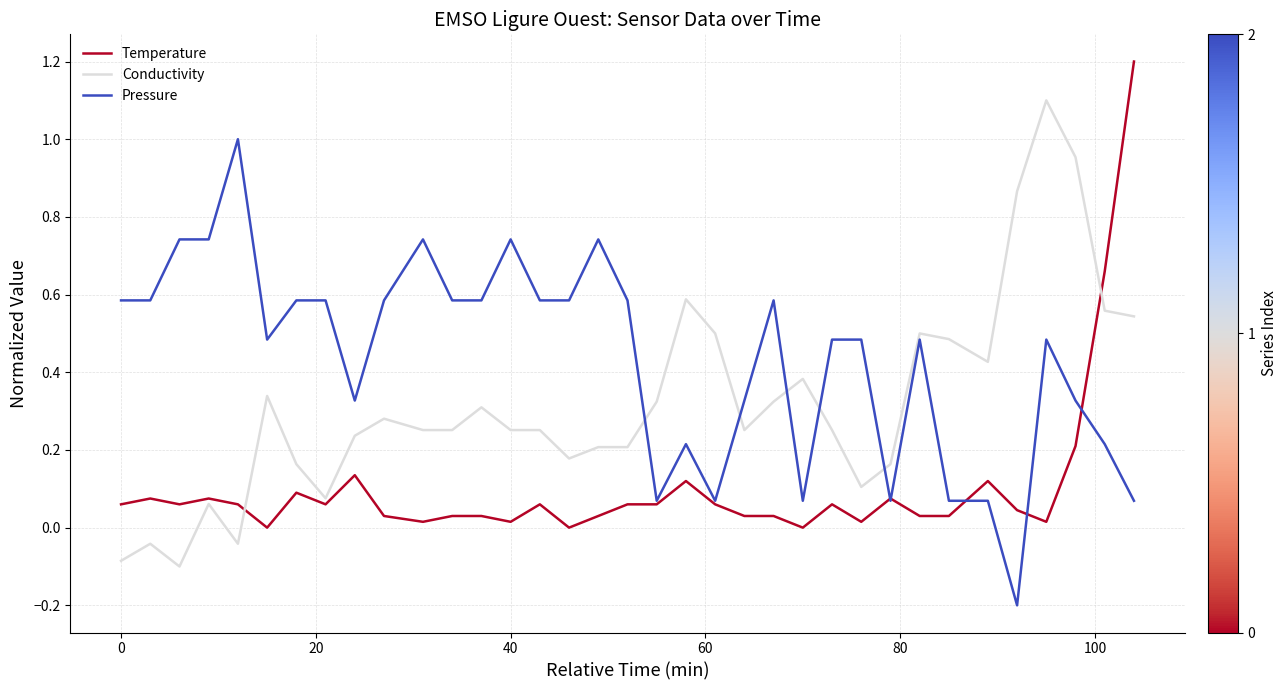

After their last crossing, which series has the higher values: Conductivity or Pressure?

Conductivity